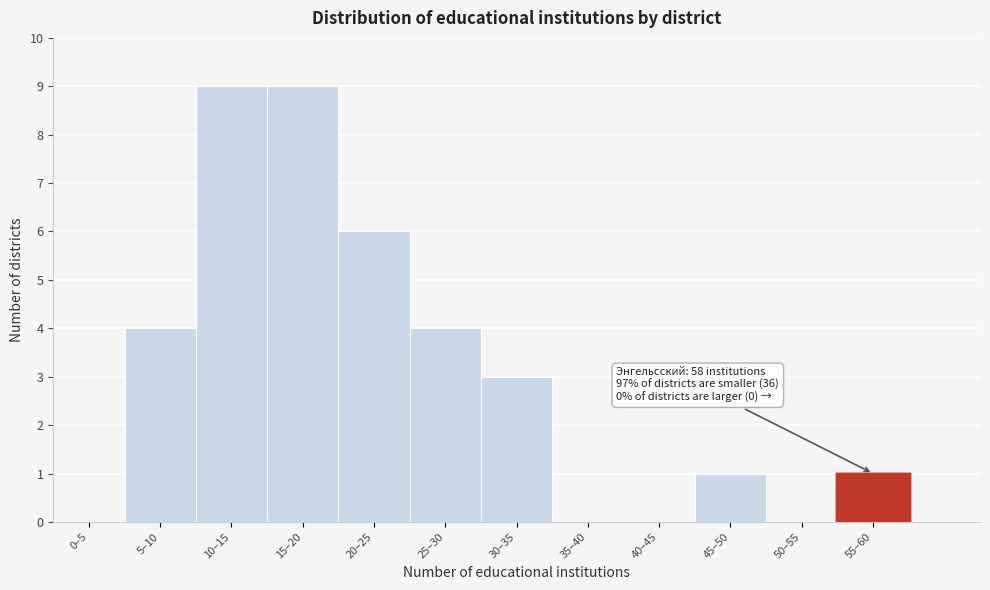

Reading left to right, extract all data points from this chart.

0–5=0	5–10=4	10–15=9	15–20=9	20–25=6	25–30=4	30–35=3	35–40=0	40–45=0	45–50=1	50–55=0	55–60=1